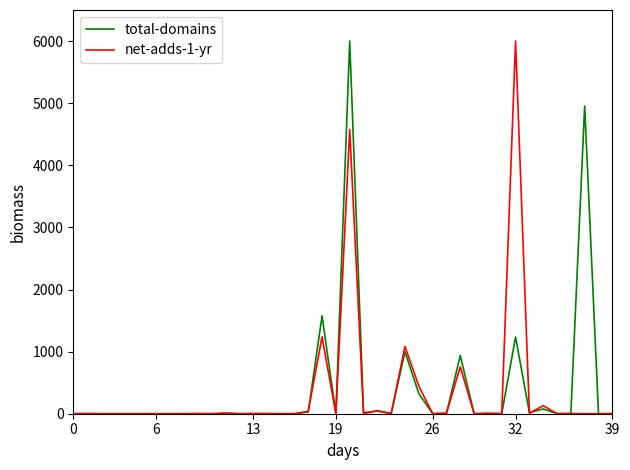

At how many categories does at least one series exceed 3221?

3